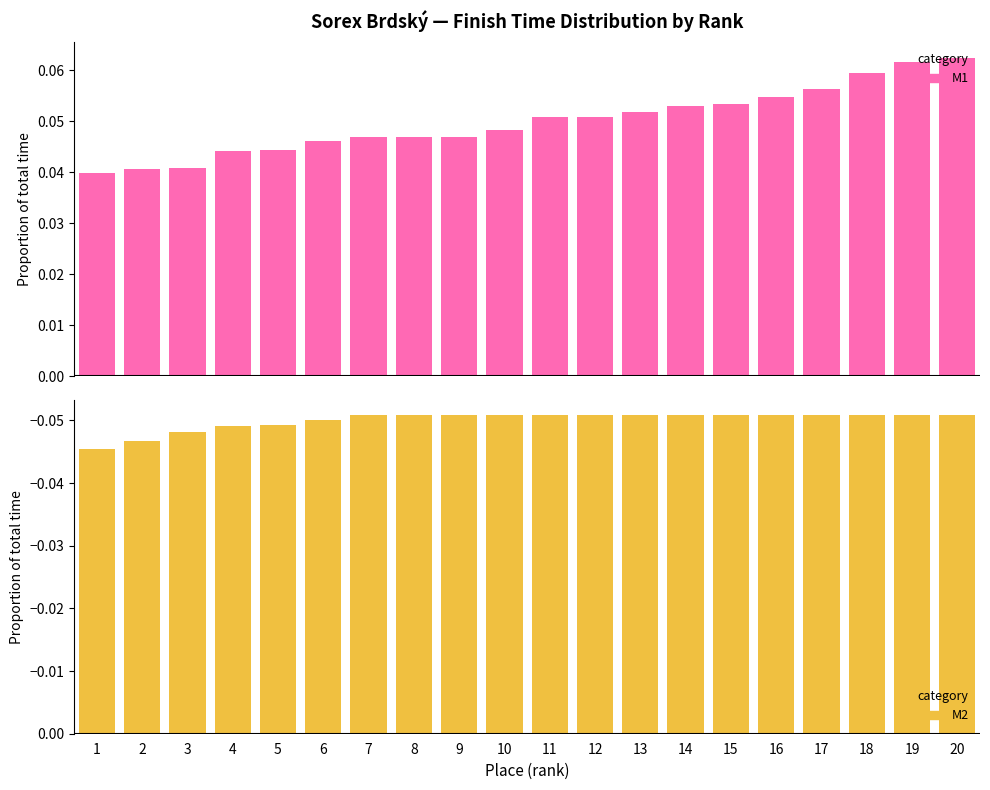

What is the value of the M2 bar at the 14th from the left?

-0.1